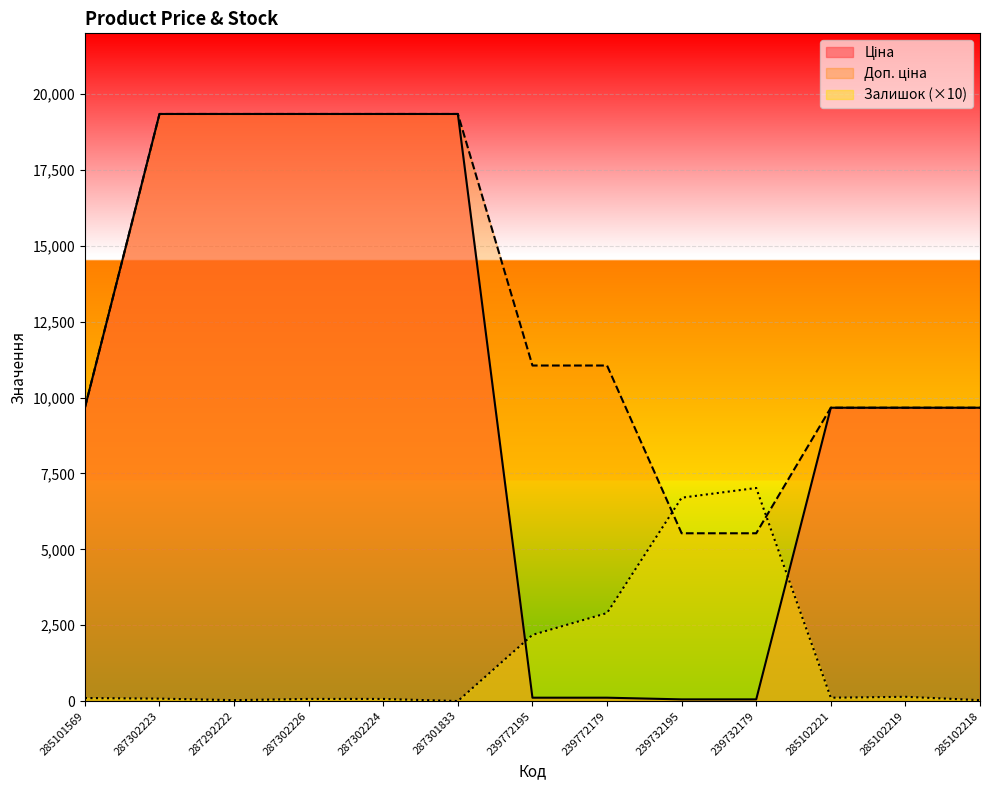

What position from the left is 285102218?

13